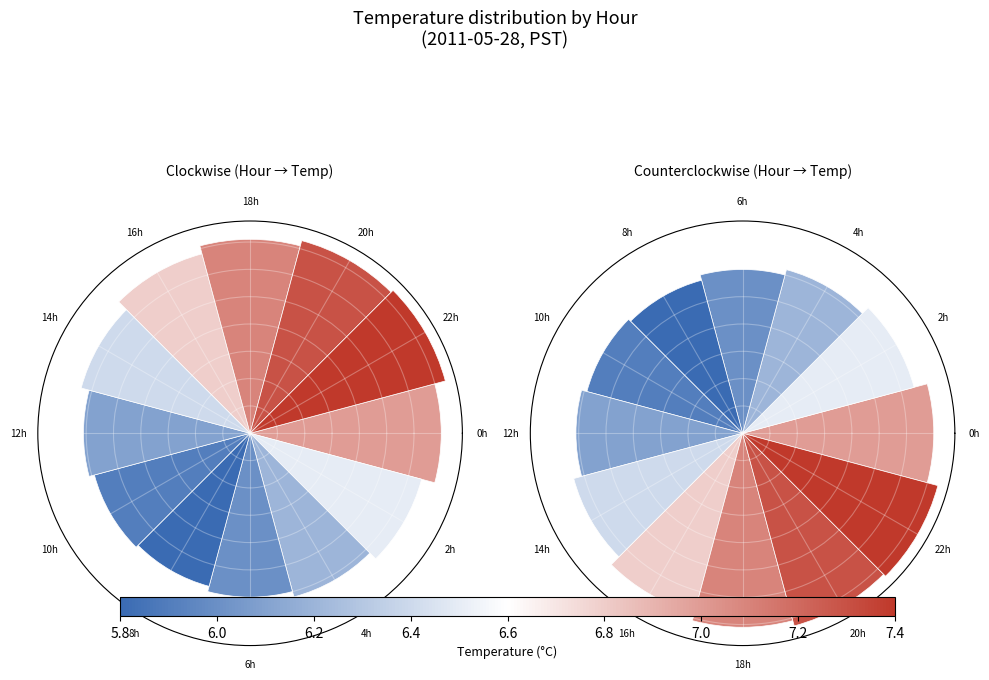

What percentage is the 16h slice, to the nearest percent?

9%